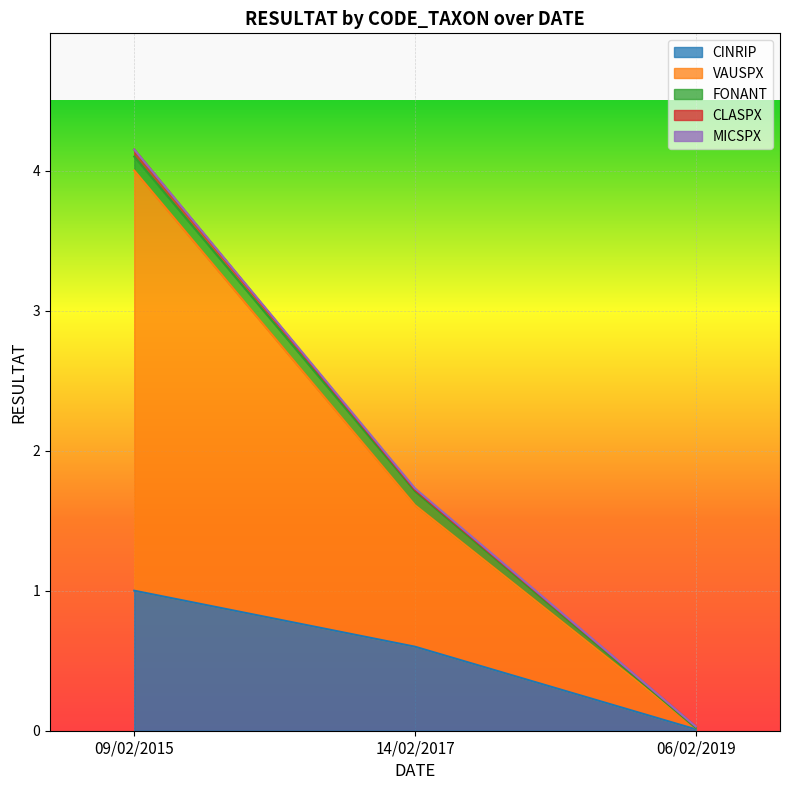

What is the sum of all CINRIP values?

1.6